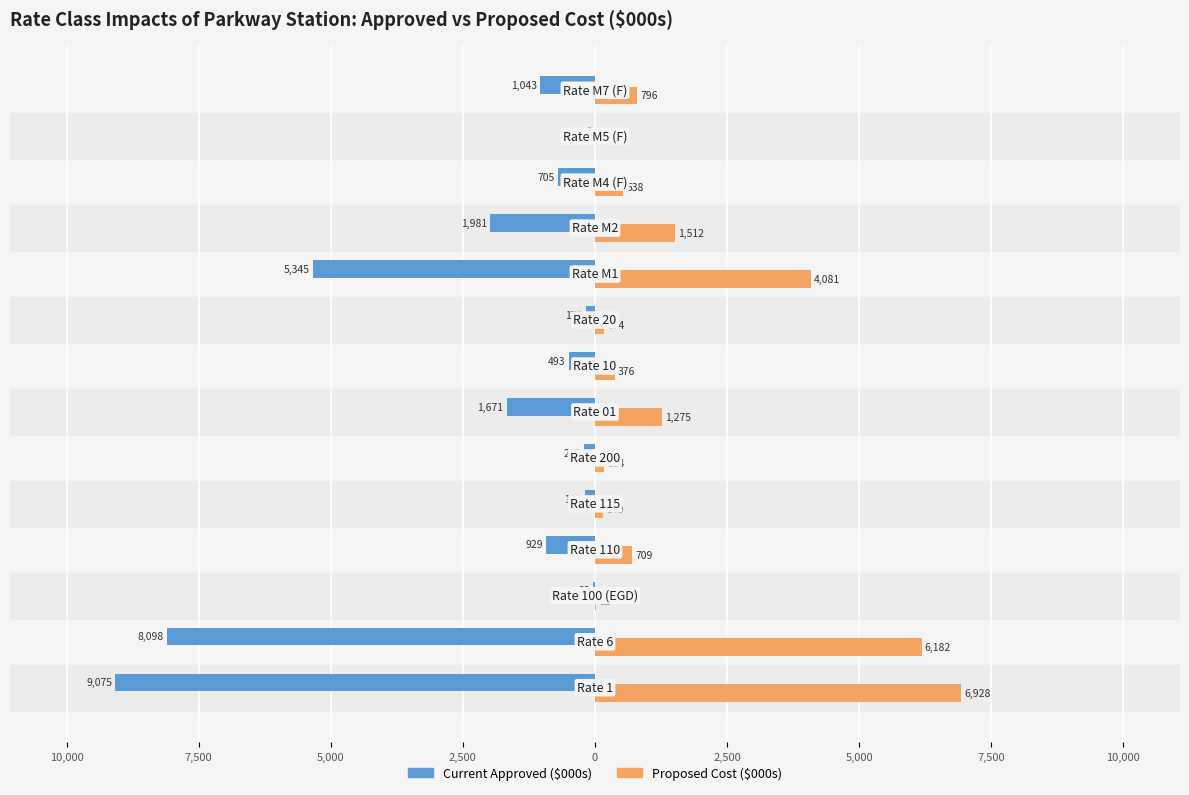

Reading left to right, list all the values displayed in this chart.

Current Approved ($000s): -9075.0	-8098.4	-28.6	-929.2	-195.3	-215.5	-1670.6	-493.2	-174.5	-5345.3	-1980.6	-705.0	-6.2	-1042.9
Proposed Cost ($000s): 6927.9	6182.4	21.8	709.4	149.1	164.5	1275.3	376.5	174.1	4080.7	1512.0	538.2	4.7	796.1